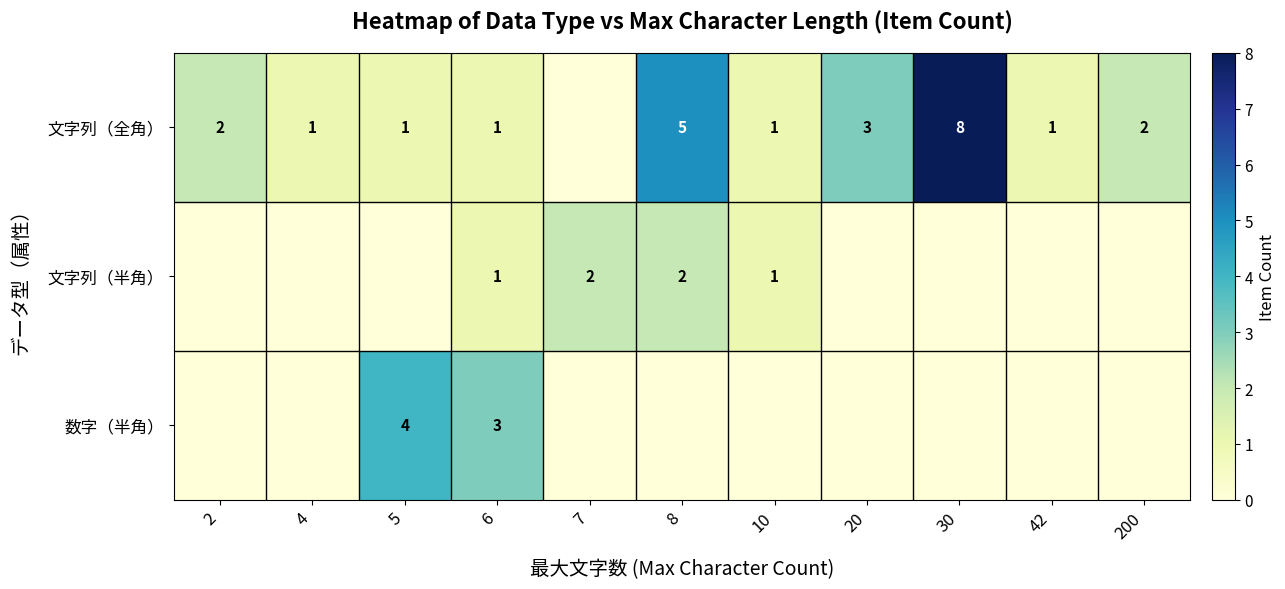

Which category has the highest value across all series?

30